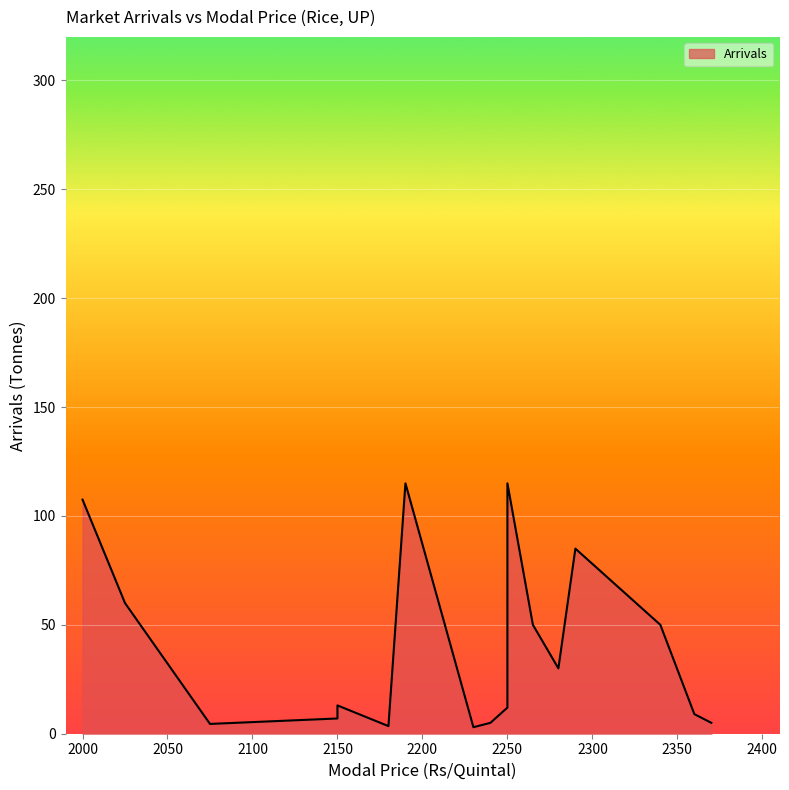

List the labels in order of value, smallest first.

2230, 2180, 2075, 2240, 2370, 2150, 2360, 2250, 2150, 2250, 2250, 2280, 2340, 2265, 2025, 2250, 2290, 2000, 2190, 2250